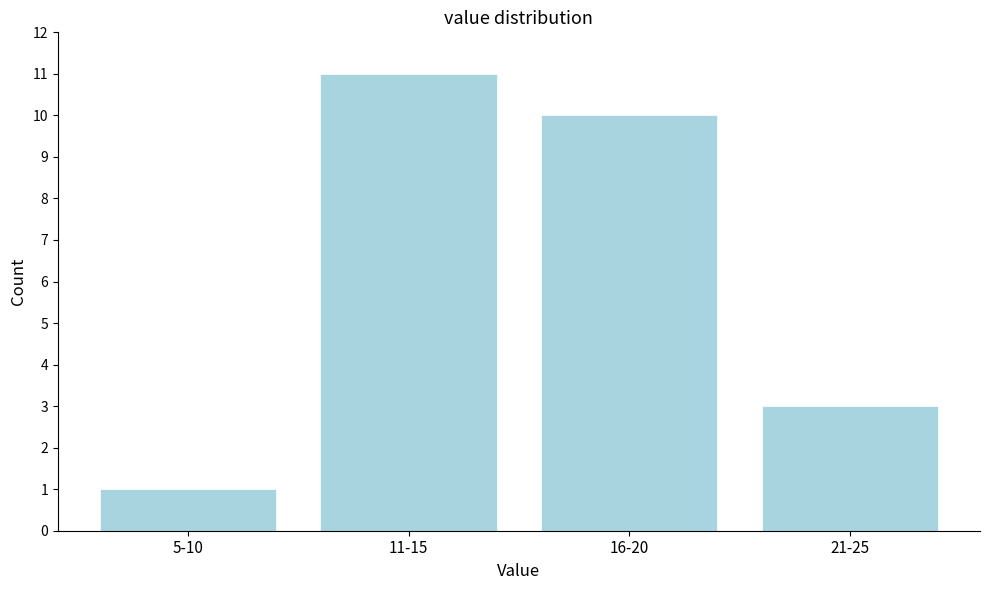

Reading left to right, what are all the values shown in this chart?

5-10=1	11-15=11	16-20=10	21-25=3